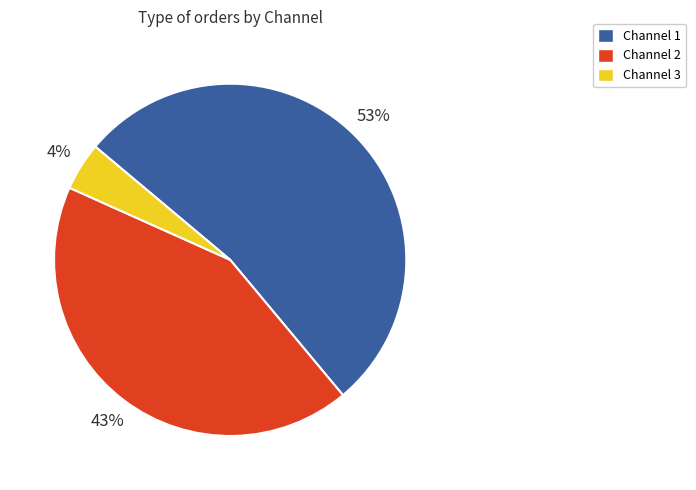

Does Channel 3 represent more than half of the total?

No